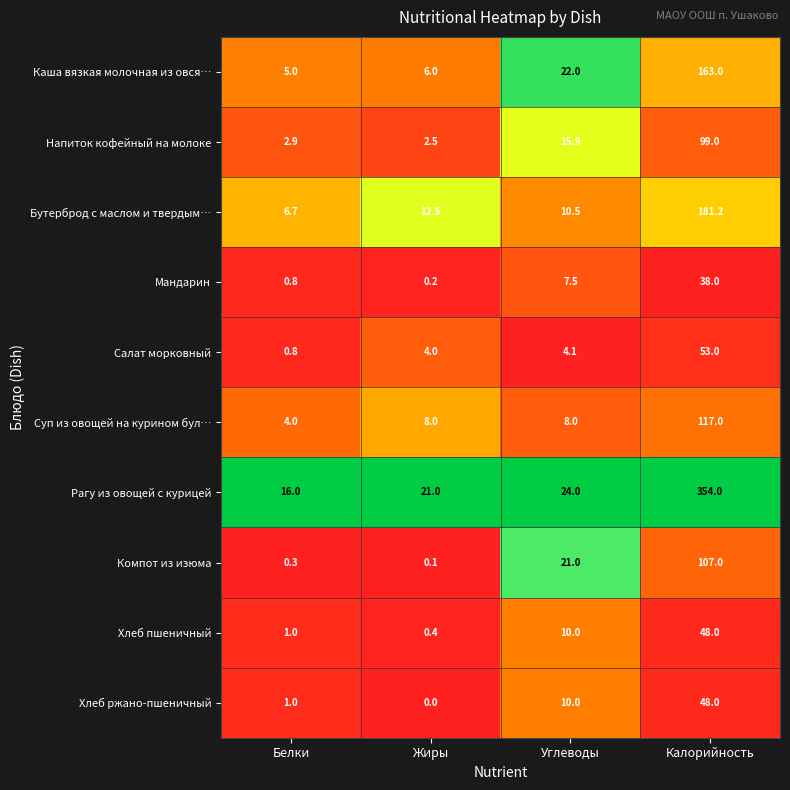

Rank the categories by Компот из изюма value from lowest to highest.

Жиры, Белки, Углеводы, Калорийность